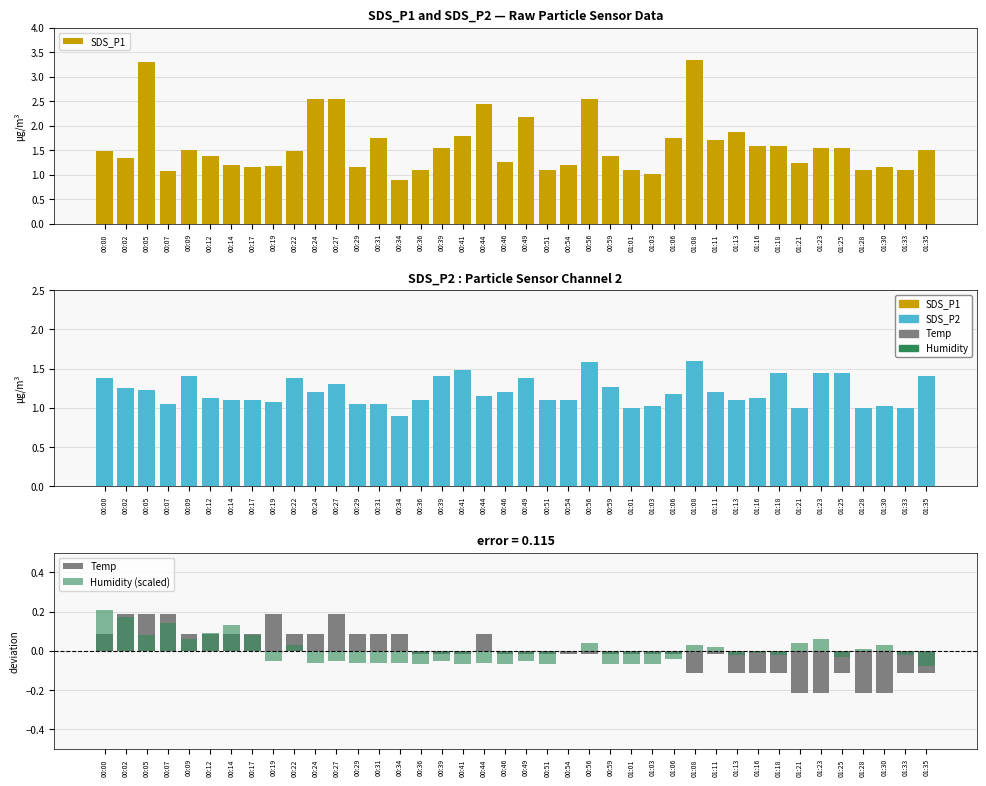

Between 00:05 and 01:01, which is larger?

00:05